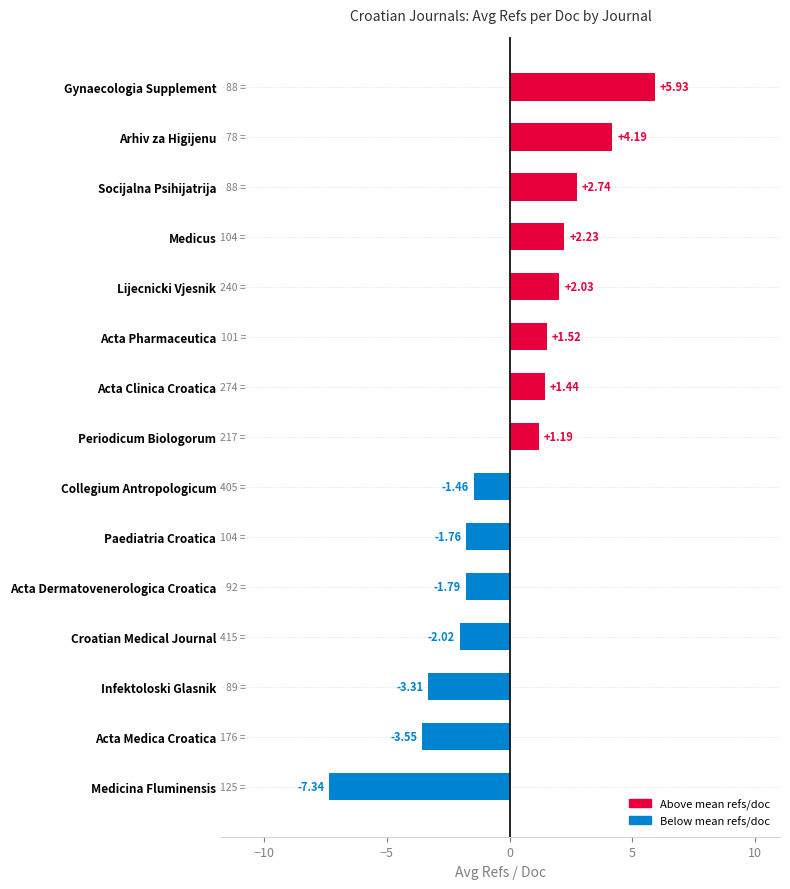

Which has a higher value, Medicus or Arhiv za Higijenu?

Arhiv za Higijenu